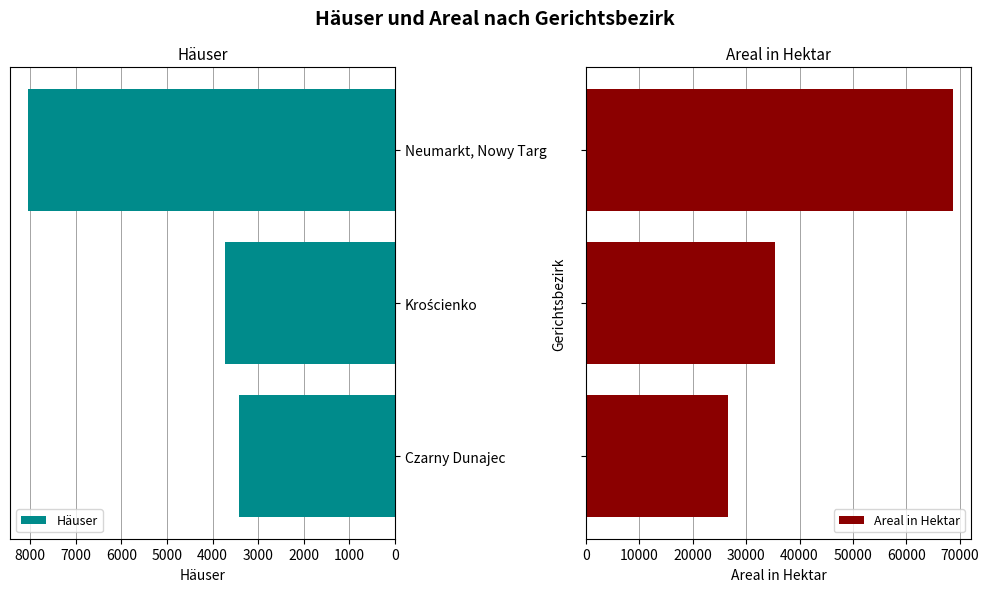

What is the sum of the Häuser values at Neumarkt, Nowy Targ and Czarny Dunajec?

11454